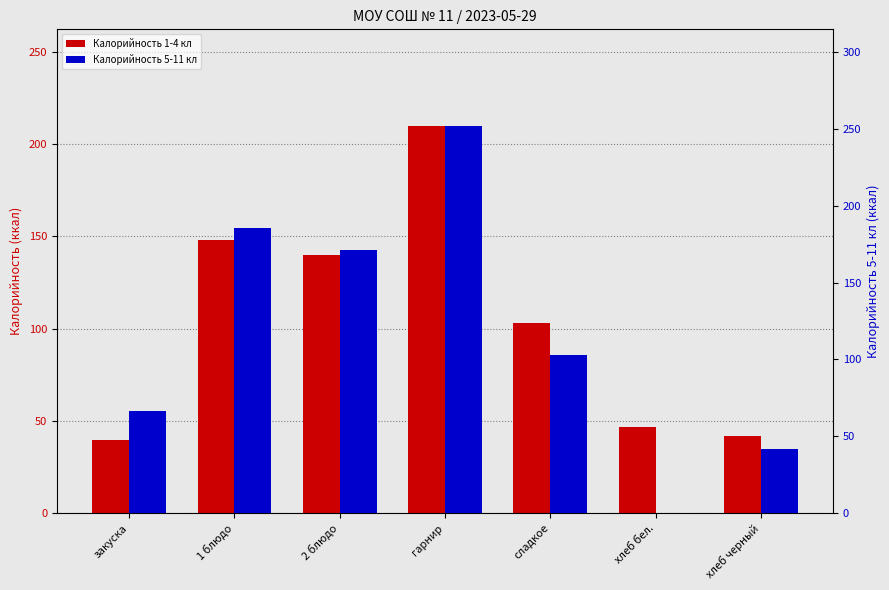

What is the maximum value shown in the chart?

251.6